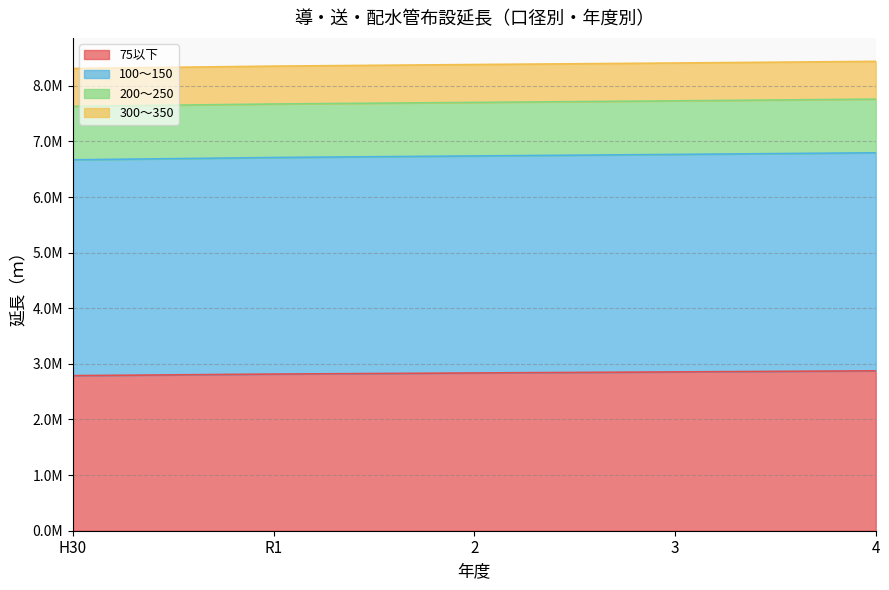

Does the chart display data point markers on the line(s)?

No